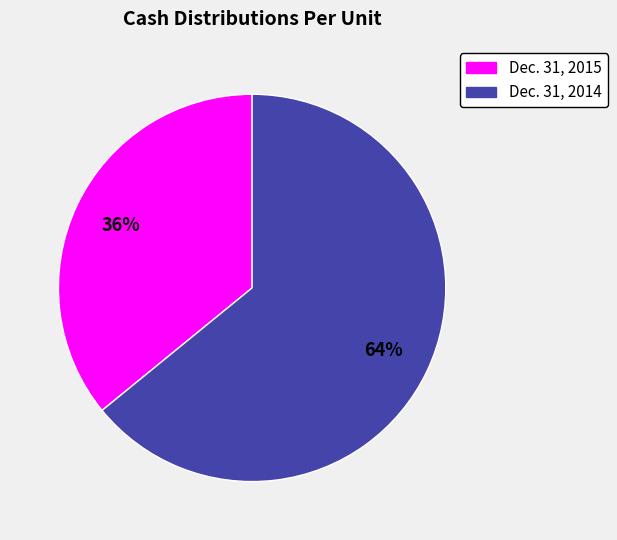

Which category accounts for the majority?

Dec. 31, 2014